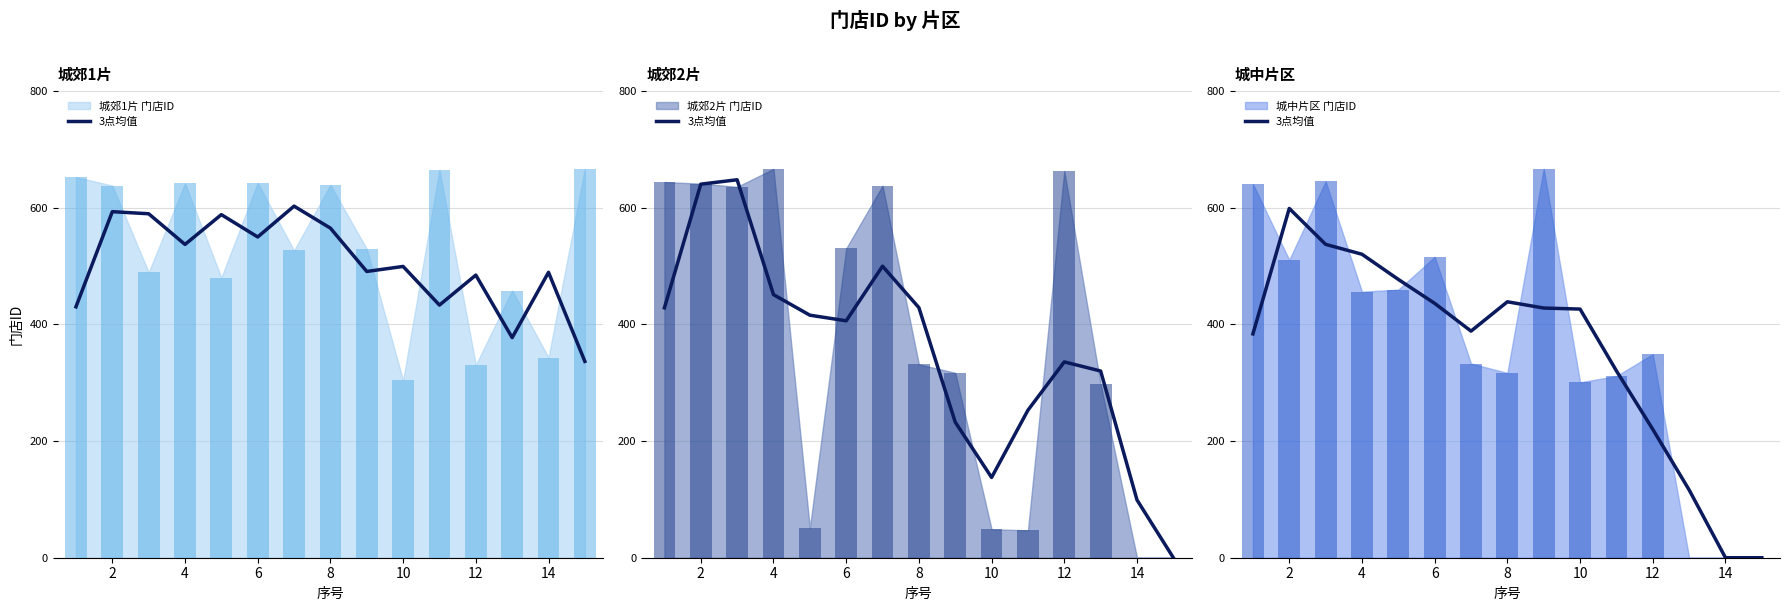

What is the label of the 2nd bar from the left?

2